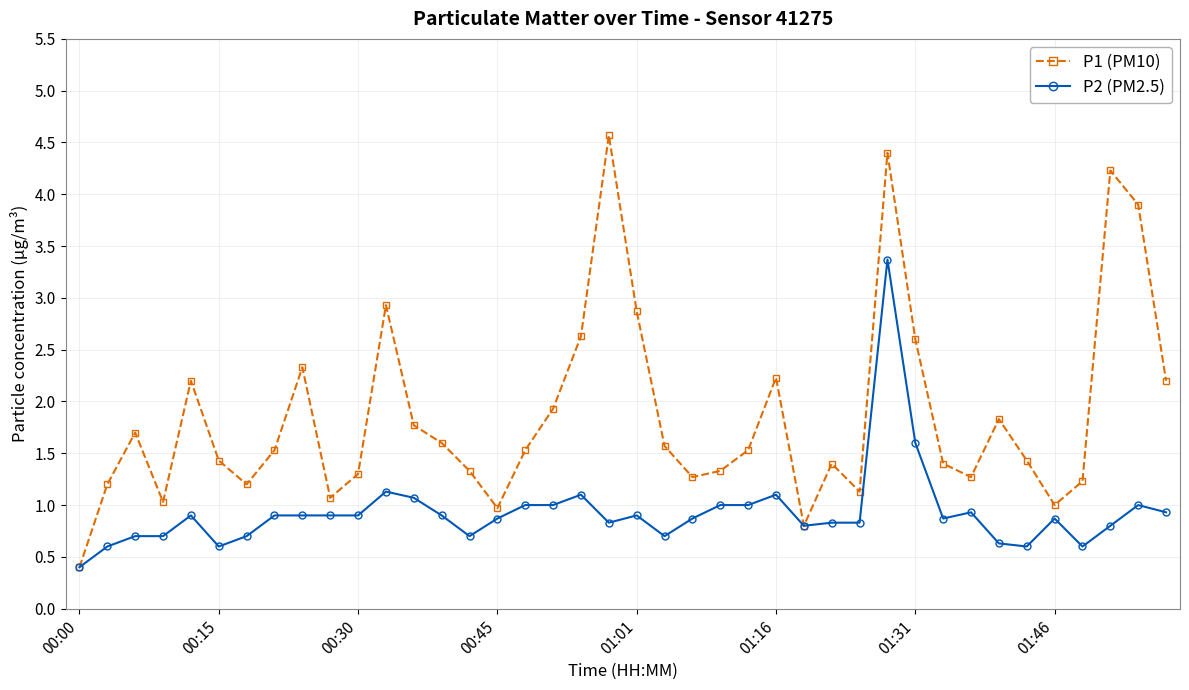

What is the highest value of the P1 (PM10) series?

4.6